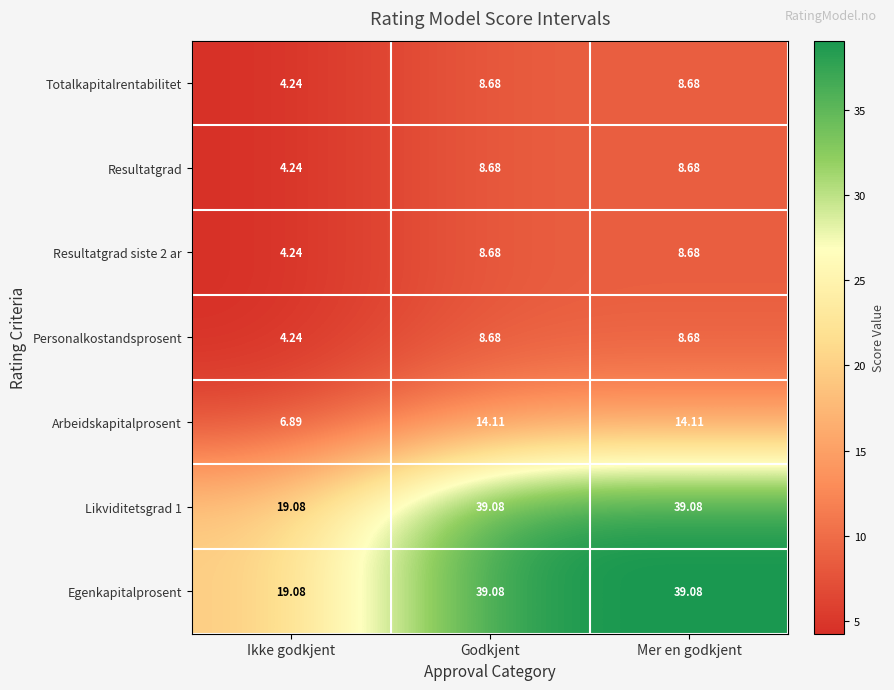

At which label does Resultatgrad siste 2 ar reach its minimum?

Ikke godkjent